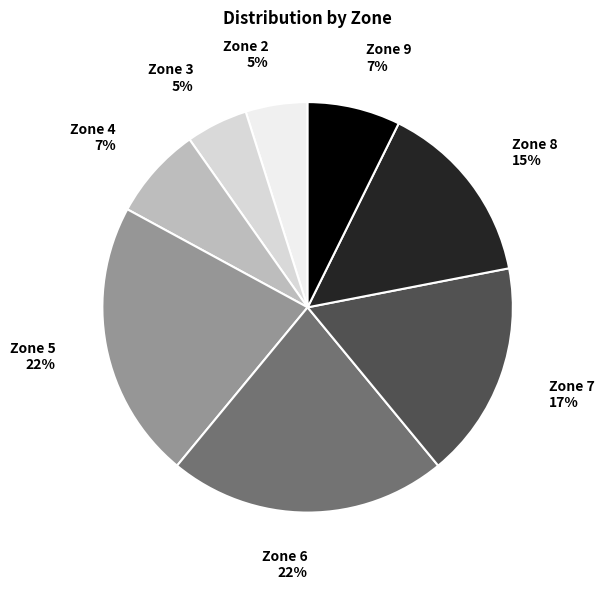

Combined, do Zone 6 and Zone 2 account for over 50%?

No